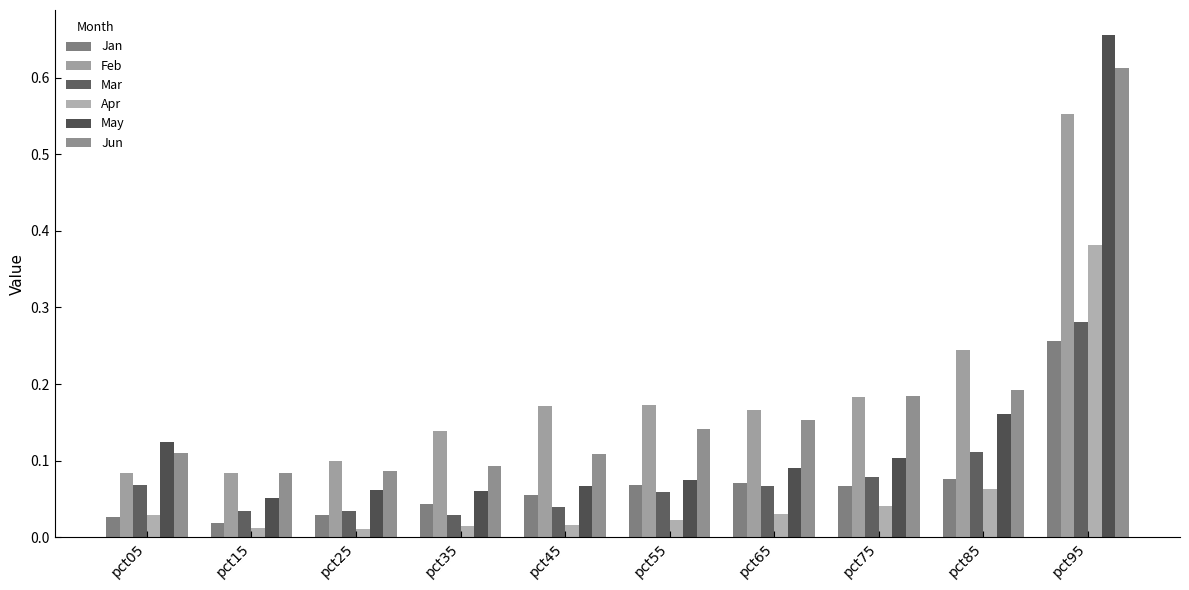

Which series has the largest total across all categories?

Feb